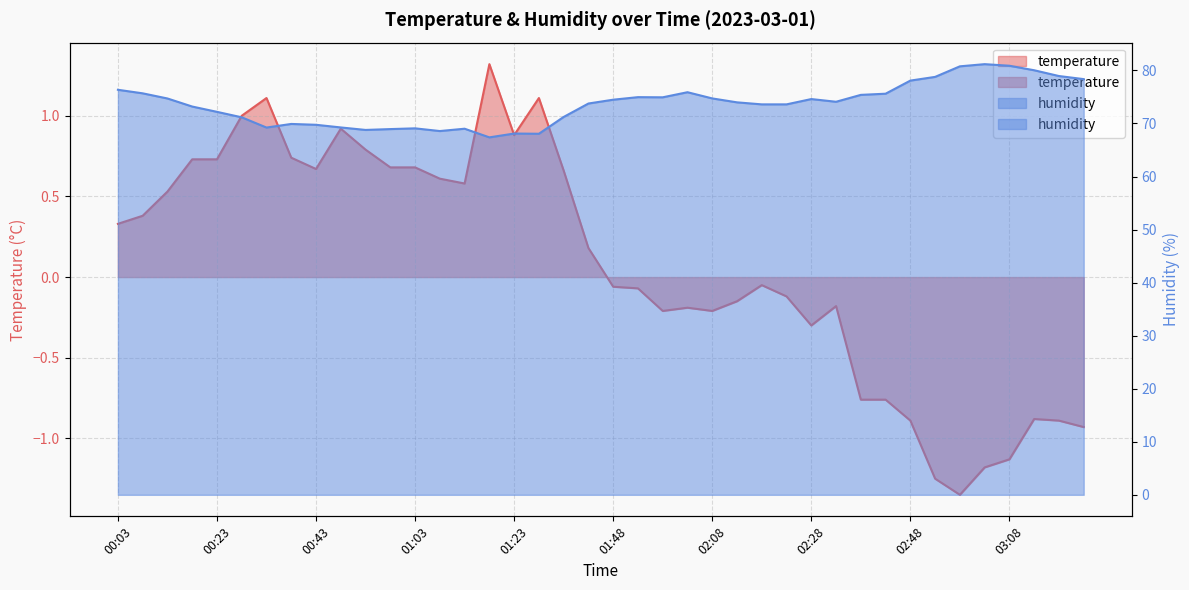

What is the label of the 5th point from the left?

00:23